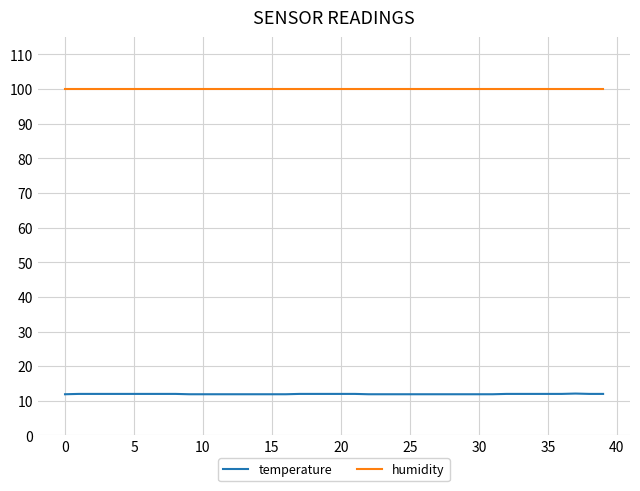

Which series has the largest total across all categories?

humidity